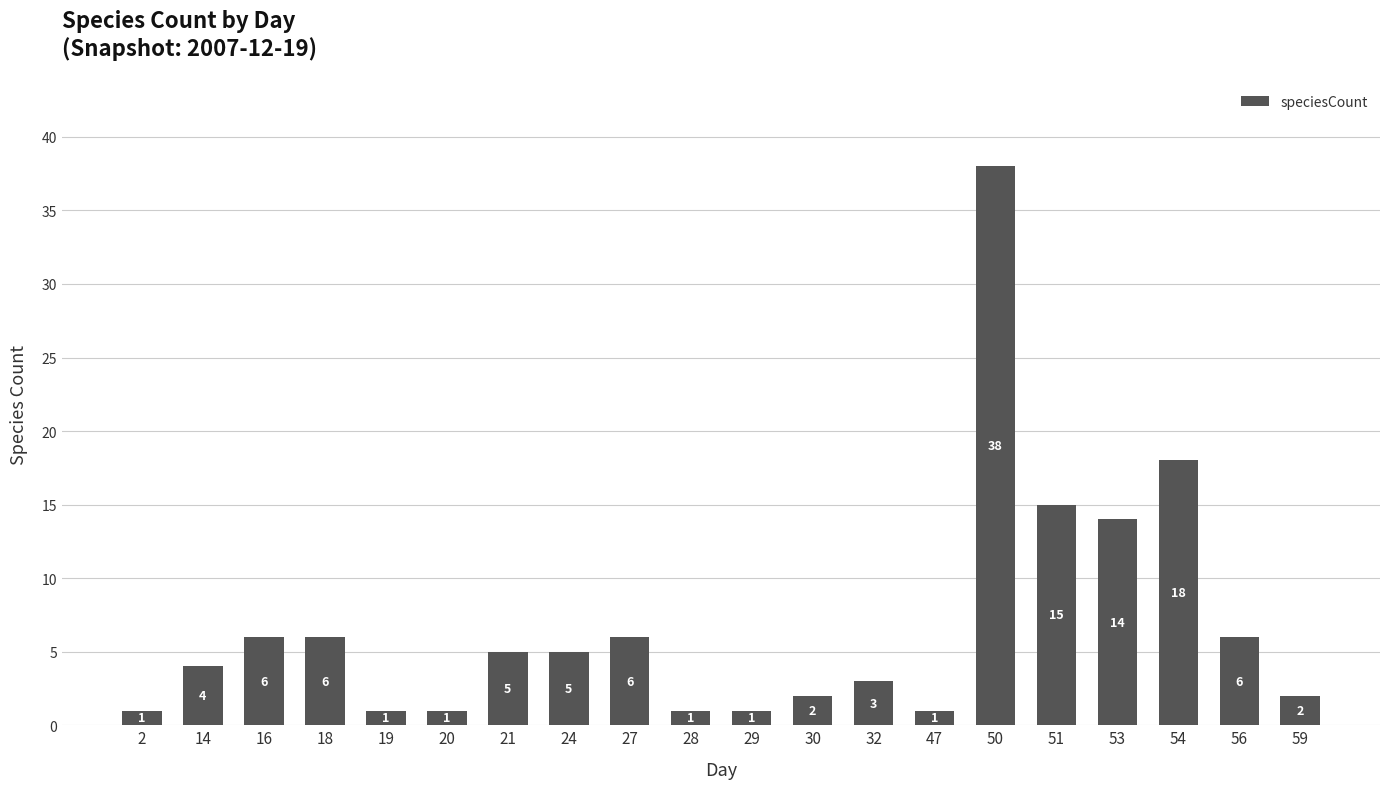

How many data points are less than 5?

10